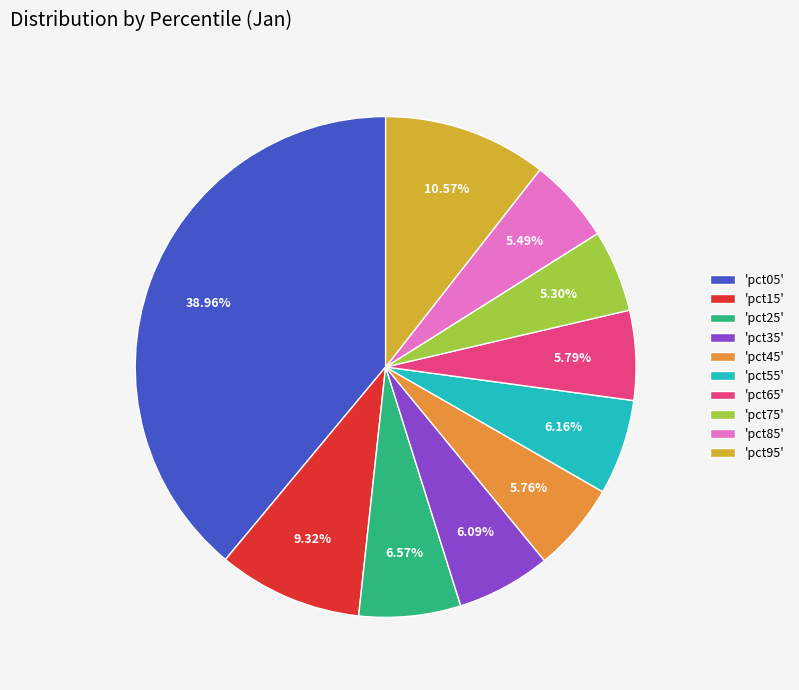

How many segments does this pie chart have?

10